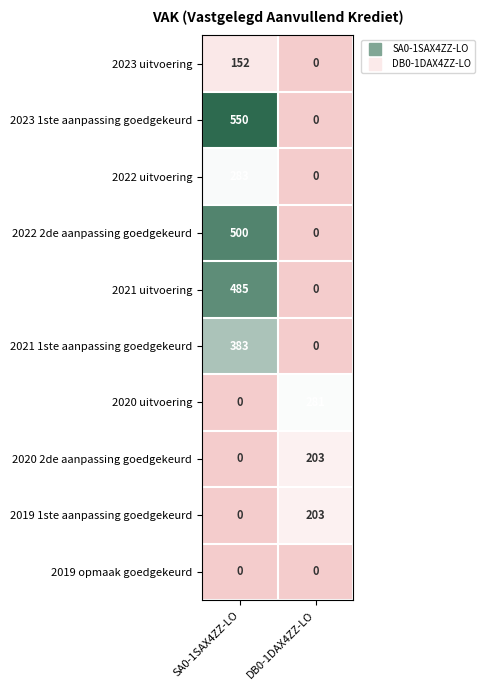

What is the total value across all series at DB0-1DAX4ZZ-LO?

687